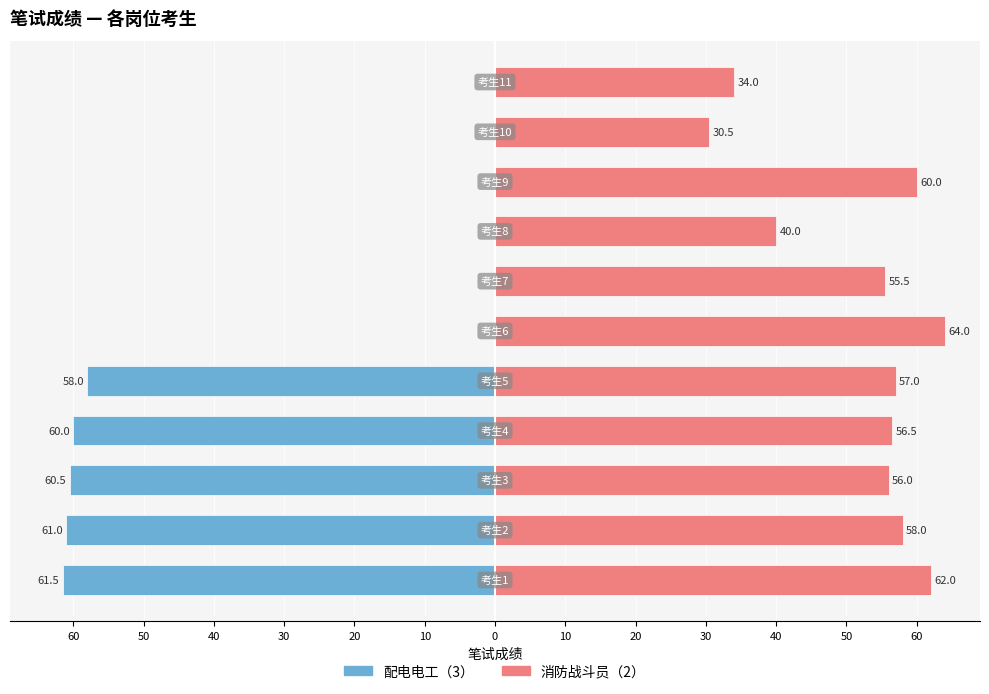

Does the chart contain stacked bars?

No